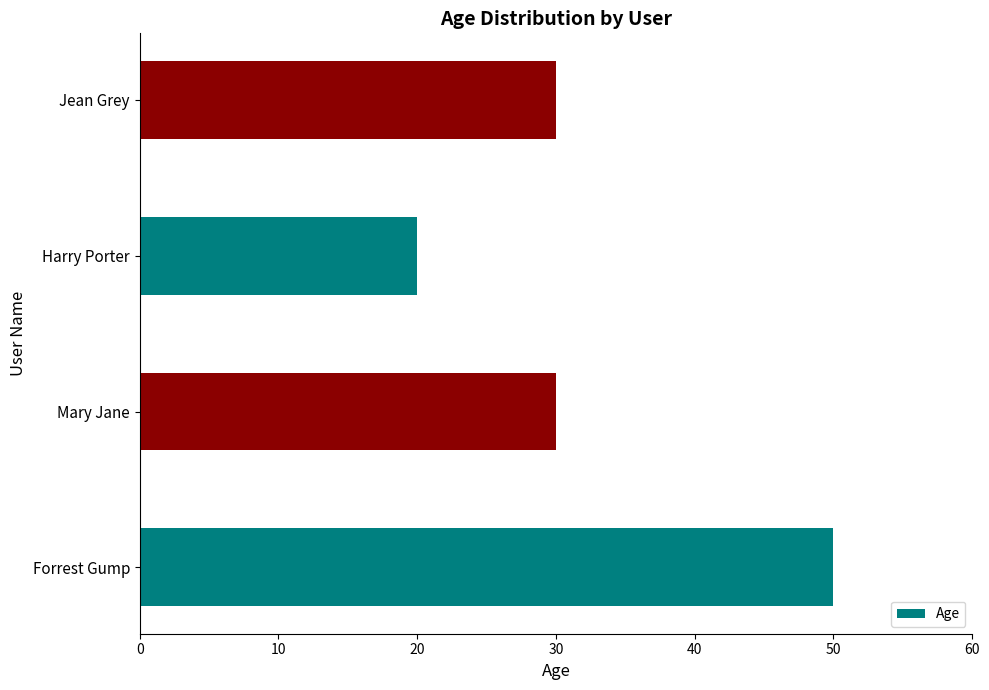

Reading bottom to top, what are all the values shown in this chart?

Forrest Gump=50	Mary Jane=30	Harry Porter=20	Jean Grey=30